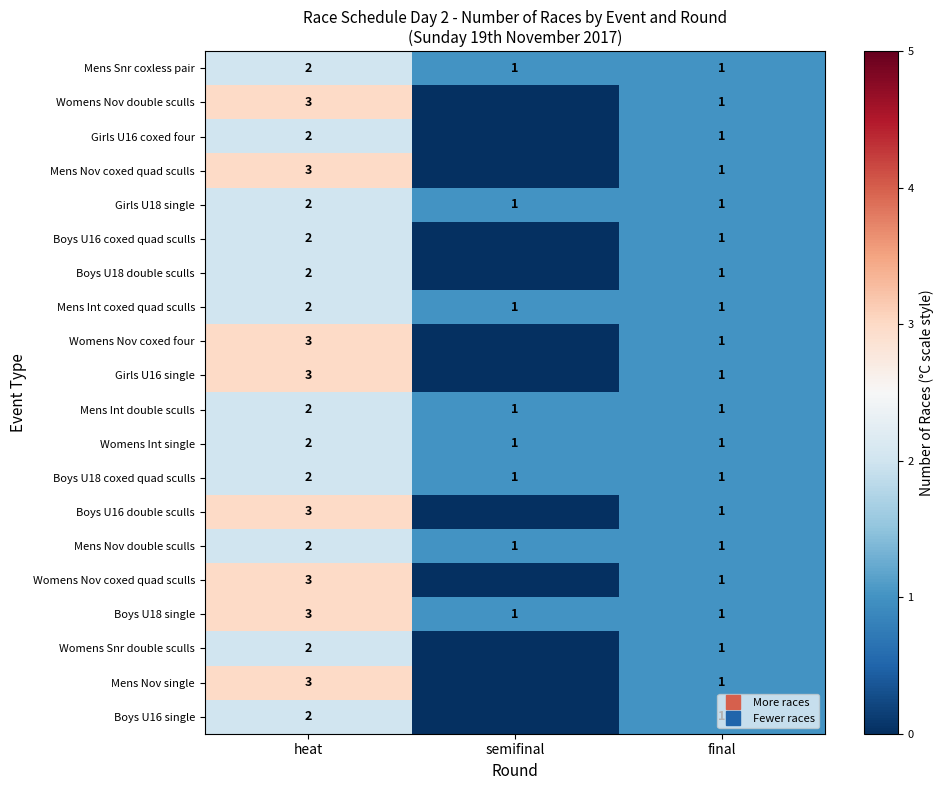

Between heat and semifinal, which is larger?

heat